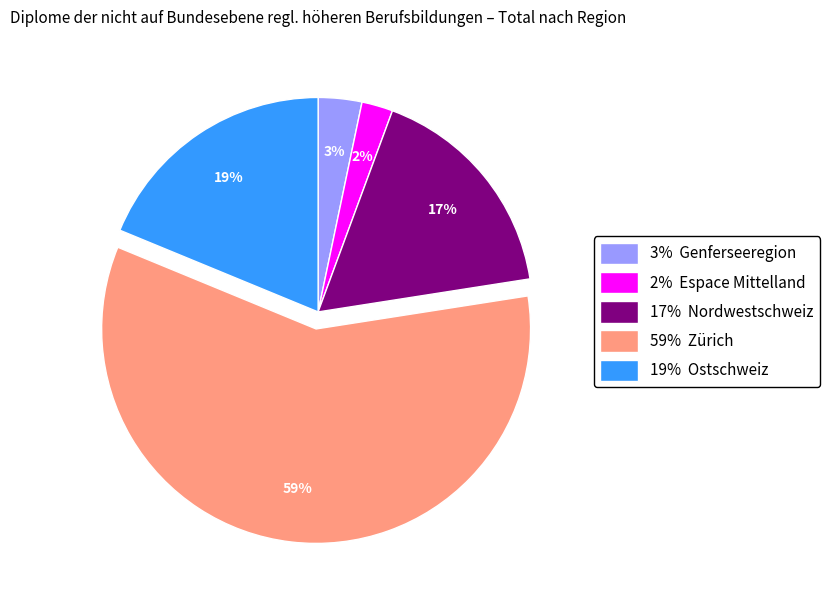

Is there any slice that represents more than half of the pie?

Yes